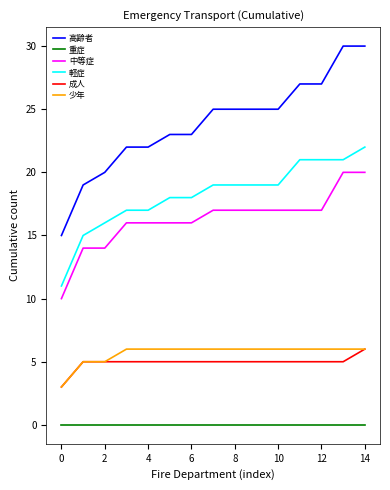

Reading right to left, transcribe all the data shown in this chart.

高齢者: 30	30	27	27	25	25	25	25	23	23	22	22	20	19	15
重症: 0	0	0	0	0	0	0	0	0	0	0	0	0	0	0
中等症: 20	20	17	17	17	17	17	17	16	16	16	16	14	14	10
軽症: 22	21	21	21	19	19	19	19	18	18	17	17	16	15	11
成人: 6	5	5	5	5	5	5	5	5	5	5	5	5	5	3
少年: 6	6	6	6	6	6	6	6	6	6	6	6	5	5	3